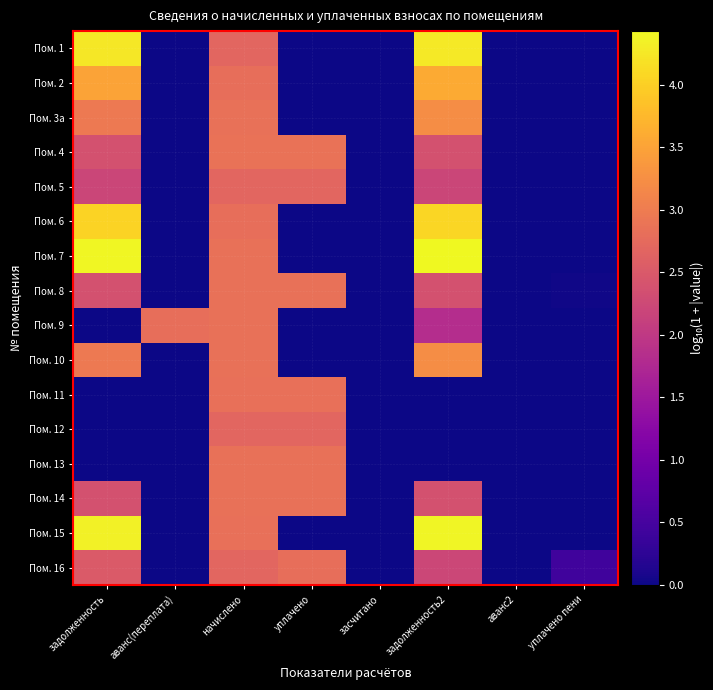

How many categories are shown in the chart?

8